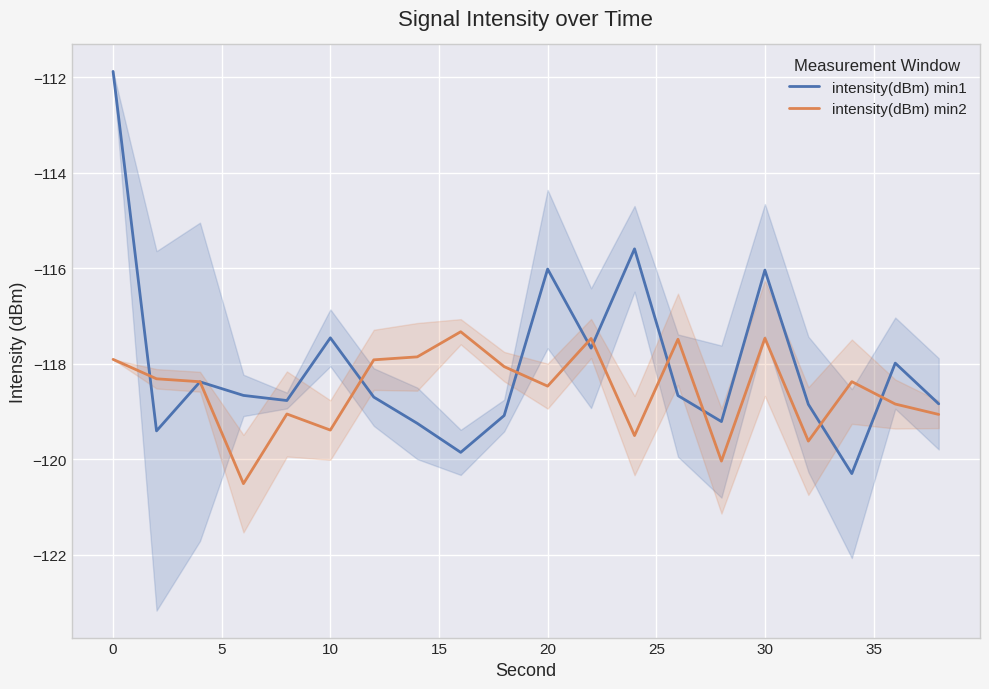

What is the lowest value of the intensity(dBm) min2 series?

-120.5